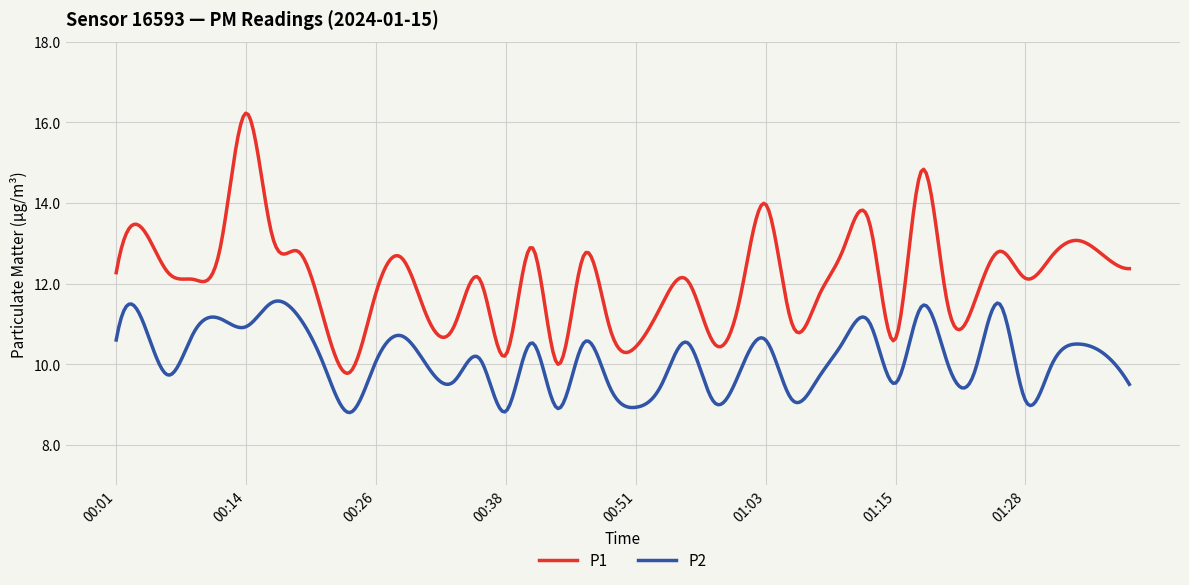

Which series has the largest range (max minus min)?

P1